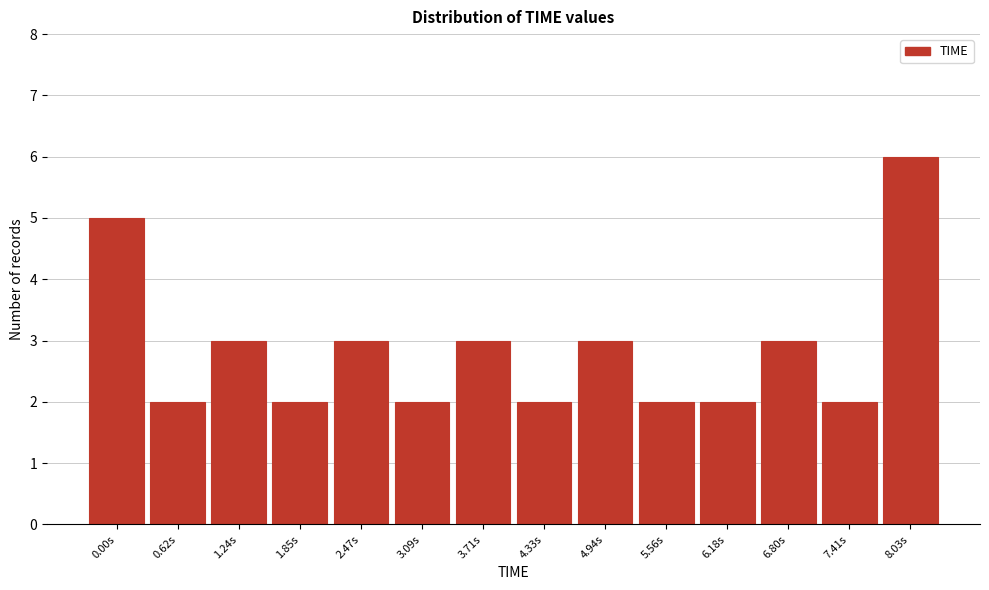

Reading right to left, what are all the values shown in this chart?

6	2	3	2	2	3	2	3	2	3	2	3	2	5